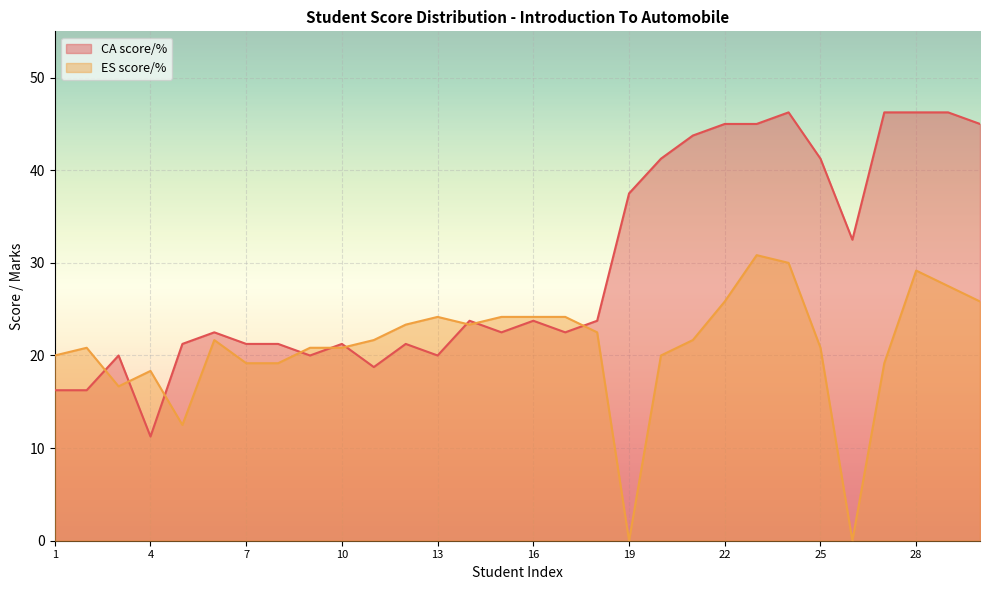

What is the difference between the maximum and minimum values in the CA score/% series?

35.0